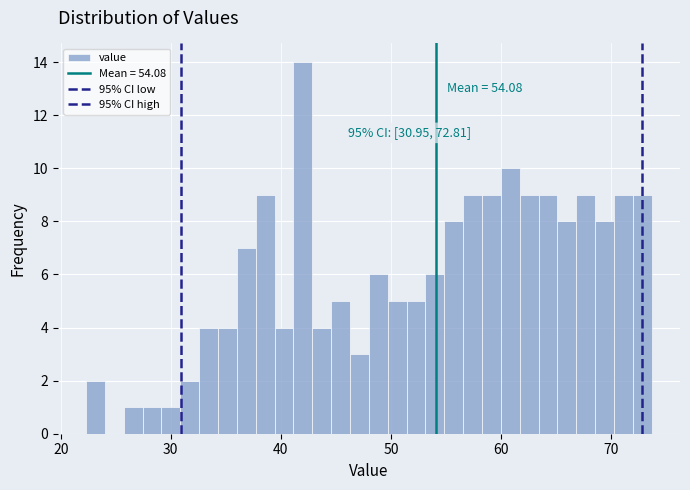

Around what value on the x-axis is the tallest bar? Give the approximate position of its centre, as read against the axis.

42